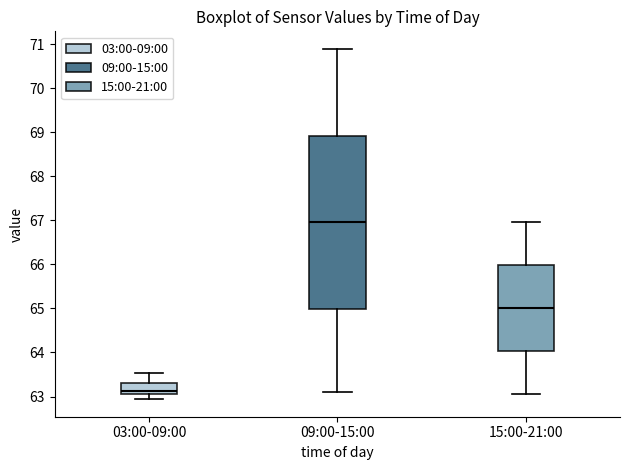

Reading left to right, read every box against the y-axis: the position of its median line, the range the box covers, and the ends of its whiskers. The values are not printed on the chart, so give them approximately, as read against the axis.

03:00-09:00: median 63.1 (just above the box's lower edge), box 63.1 to 63.3, whiskers 62.9 to 63.5
09:00-15:00: median 67.0, box 65.0 to 68.9, whiskers 63.1 to 70.9
15:00-21:00: median 65.0, box 64.0 to 66.0, whiskers 63.1 to 67.0